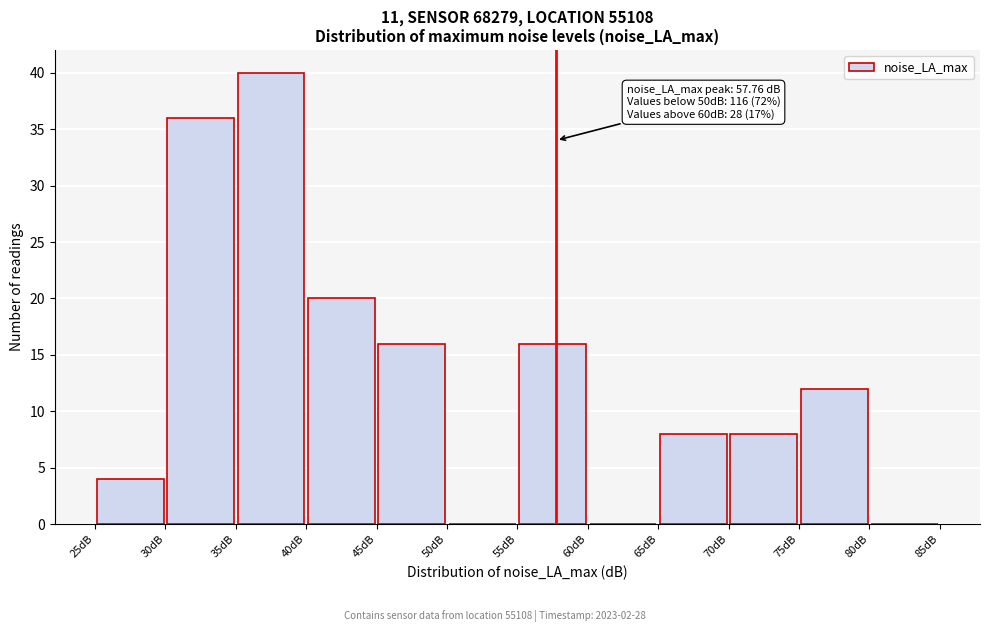

Over which range of the x-axis is the bar tallest?

35 to 40